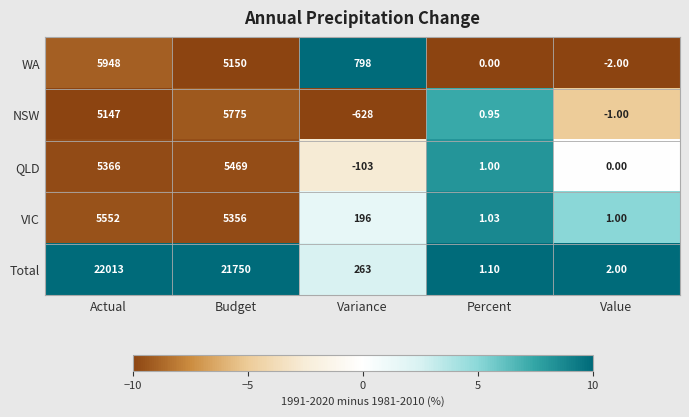

Which series has the largest total across all categories?

Total